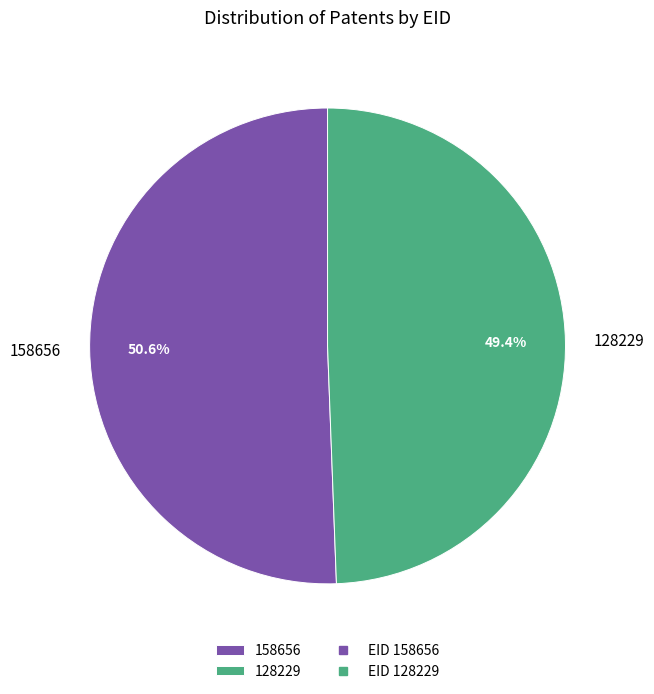

How many segments does this pie chart have?

2